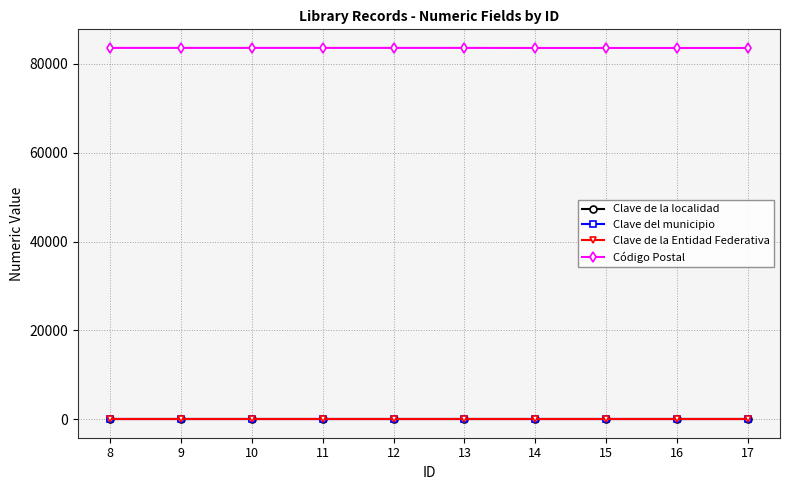

Does the chart display data point markers on the line(s)?

Yes